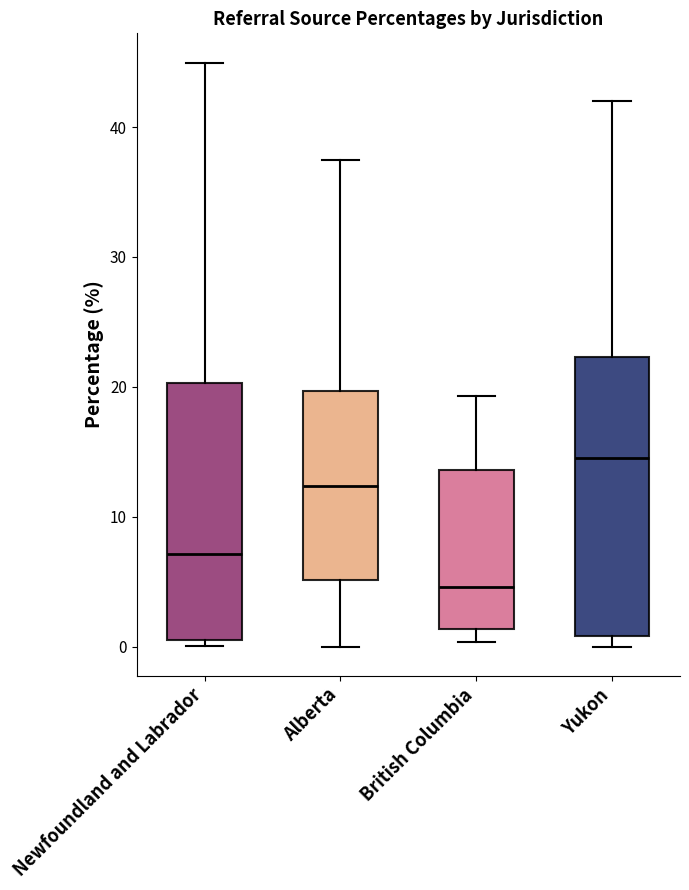

Which box is the tallest, from its lower edge to its upper edge?

Yukon